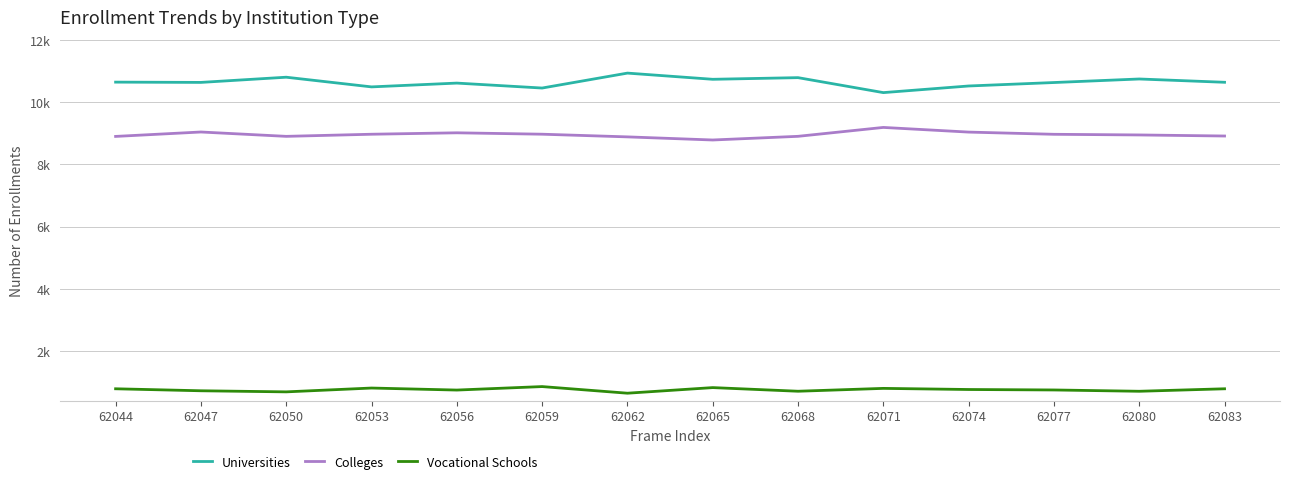

Rank the series by their maximum value, from lowest to highest.

Vocational Schools, Colleges, Universities